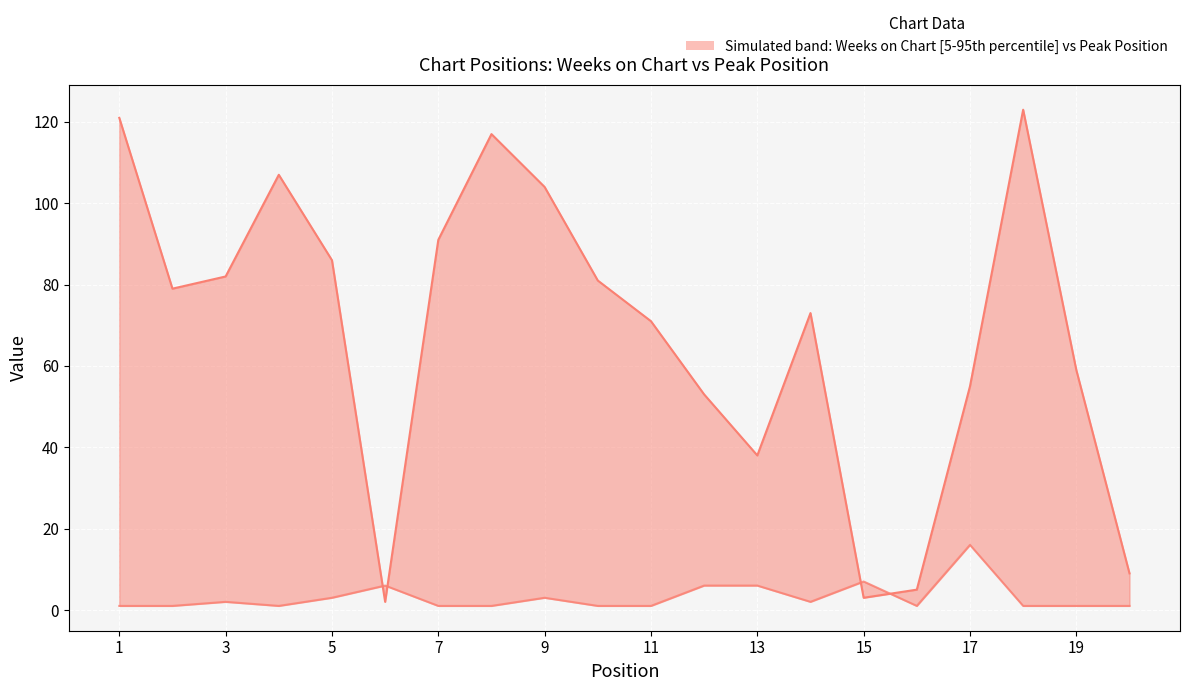

How many lines are shown in the chart?

2